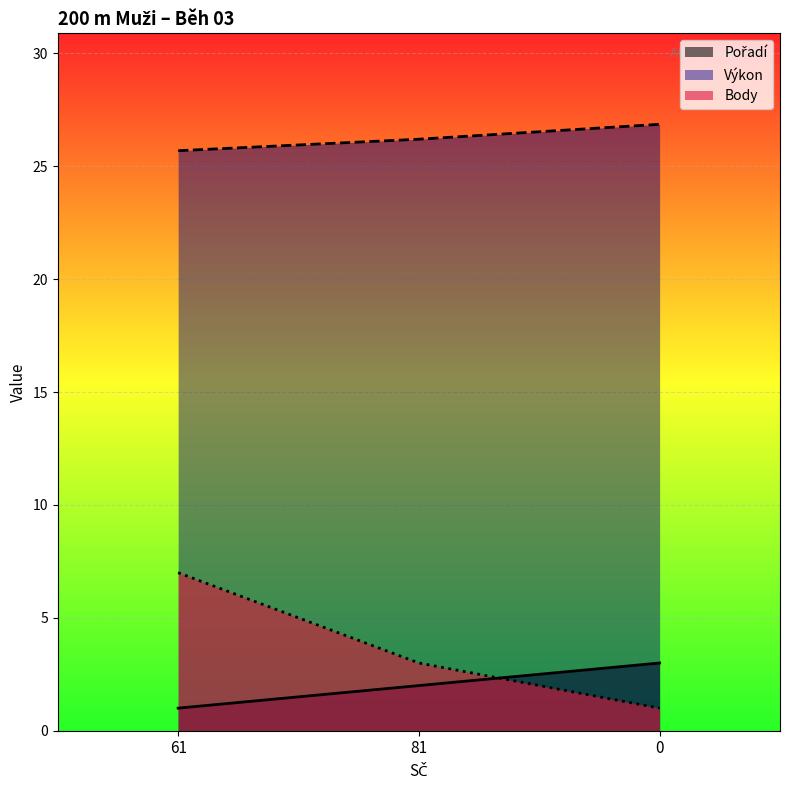

Reading left to right, list all the values displayed in this chart.

Pořadí: 1.0	2.0	3.0
Výkon: 25.7	26.2	26.9
Body: 7.0	3.0	1.0